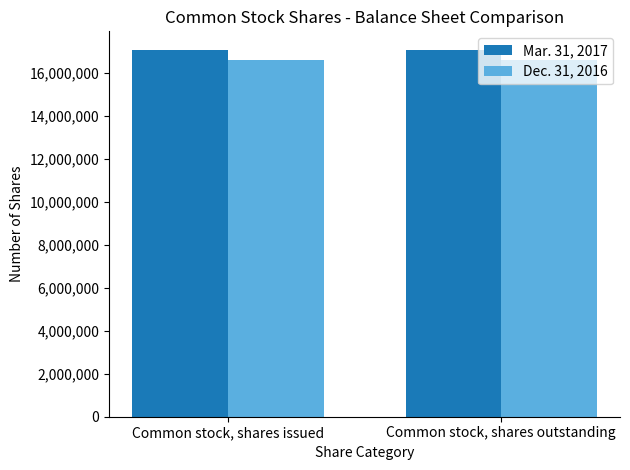

What is the lowest value of the Mar. 31, 2017 series?

17097080